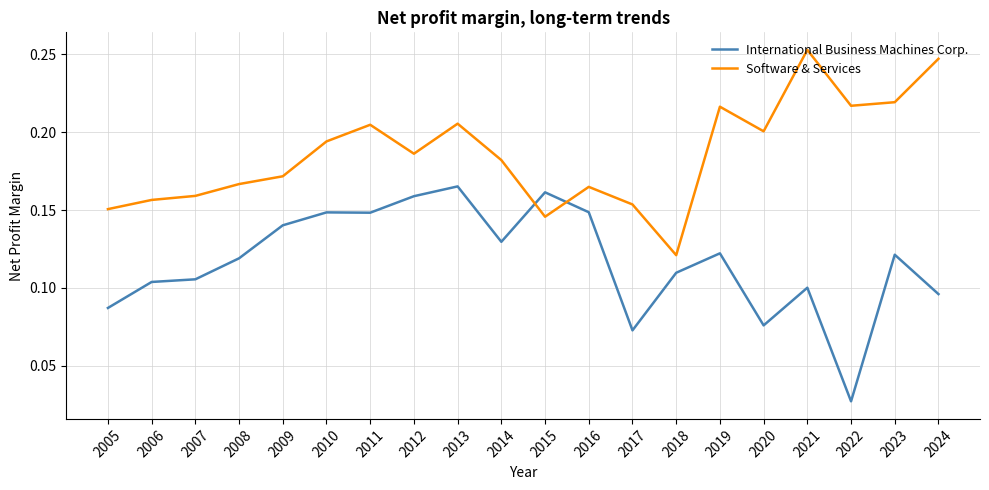

Rank the series at 2017 from highest to lowest value.

Software & Services, International Business Machines Corp.